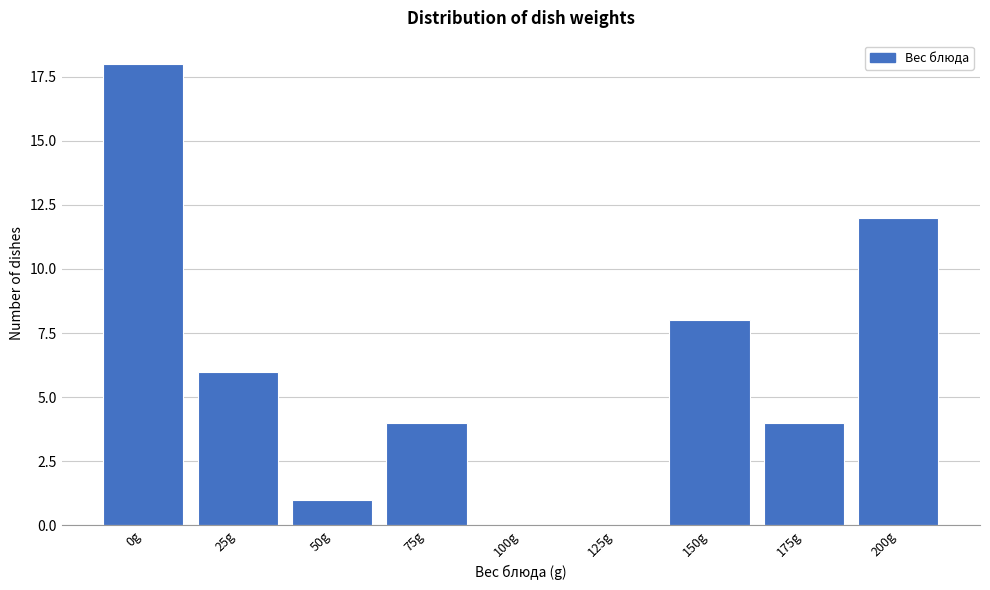

Reading right to left, extract all data points from this chart.

200g=12	175g=4	150g=8	125g=0	100g=0	75g=4	50g=1	25g=6	0g=18